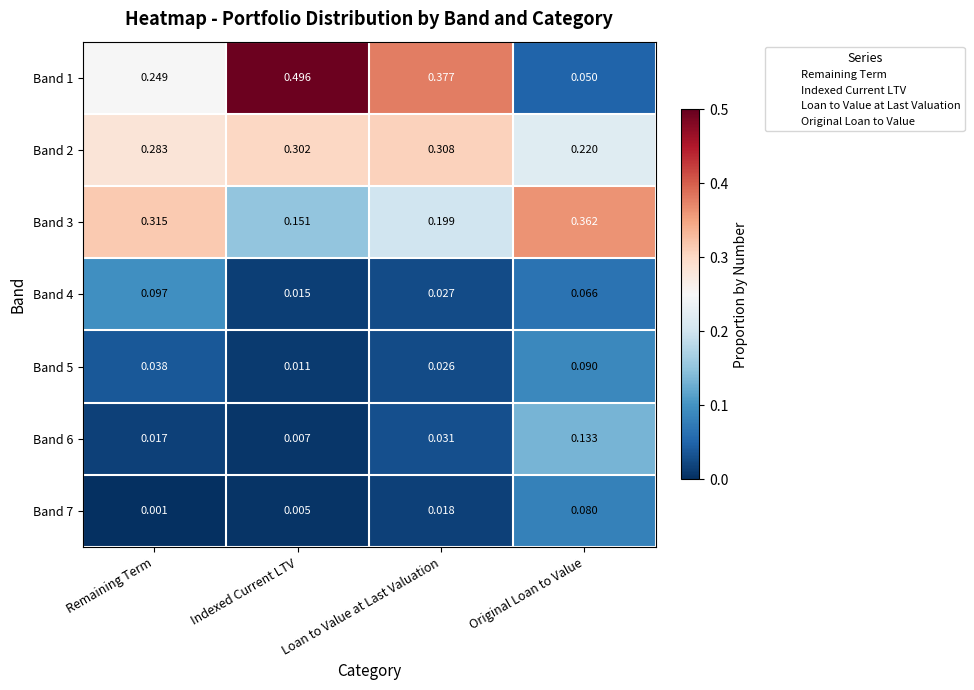

Rank the categories by Band 2 value from highest to lowest.

Loan to Value at Last Valuation, Indexed Current LTV, Remaining Term, Original Loan to Value